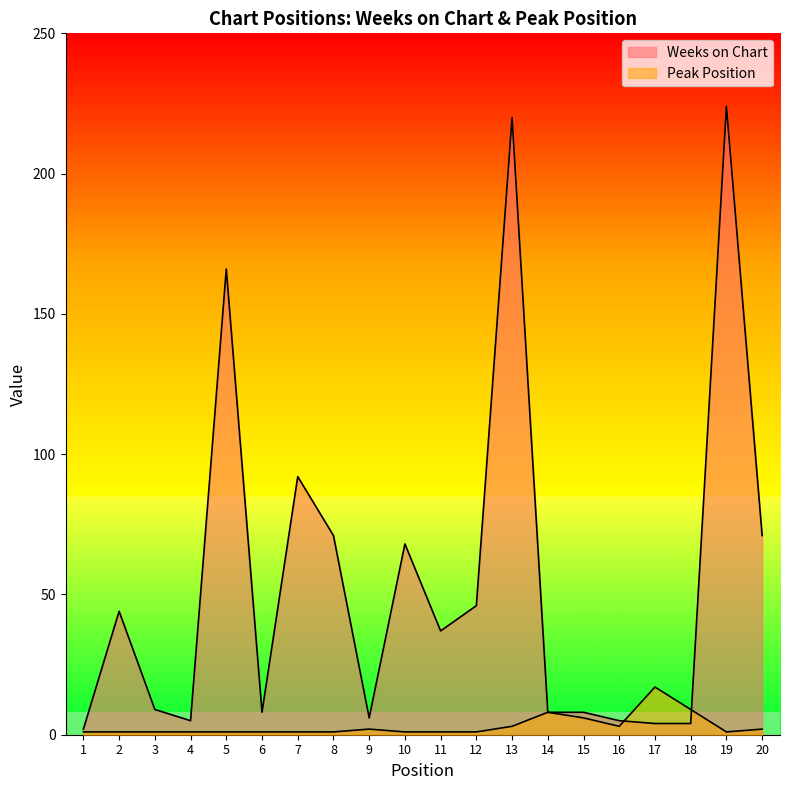

What value does the Weeks on Chart series have at 6, to the nearest 10?

10